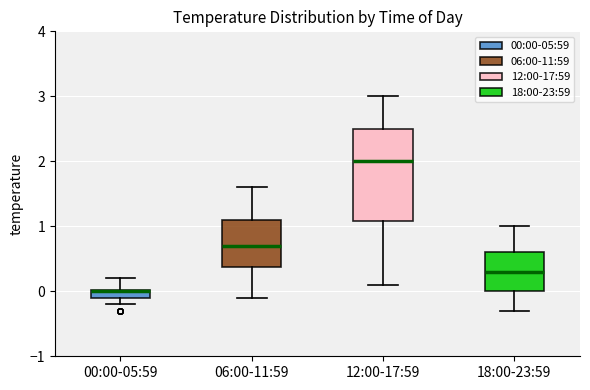

Comparing the boxes themselves (not the whiskers), which one is the tallest?

12:00-17:59